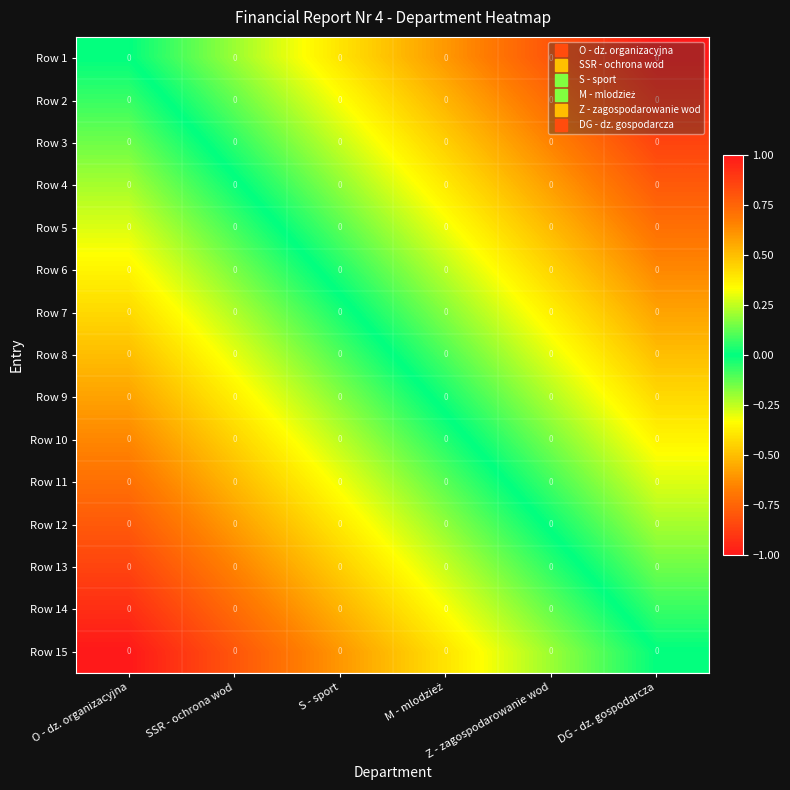

List the series in order of their peak value, highest first.

Row 15, Row 14, Row 13, Row 12, Row 11, Row 10, Row 9, Row 8, Row 7, Row 6, Row 5, Row 4, Row 3, Row 2, Row 1